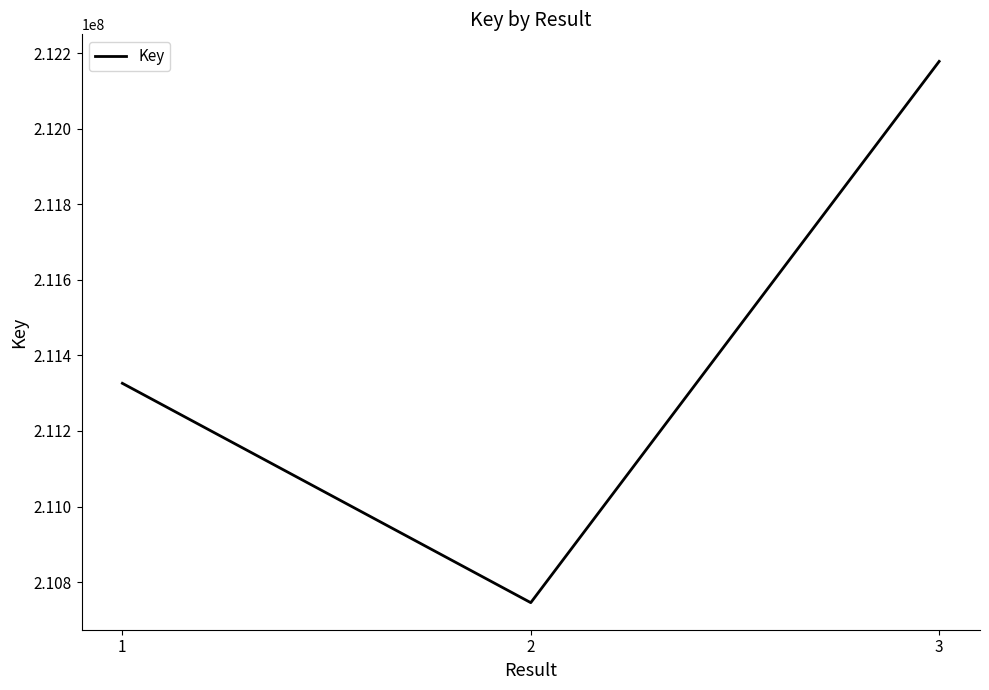

Reading left to right, extract all data points from this chart.

211326019	210745569	212177874